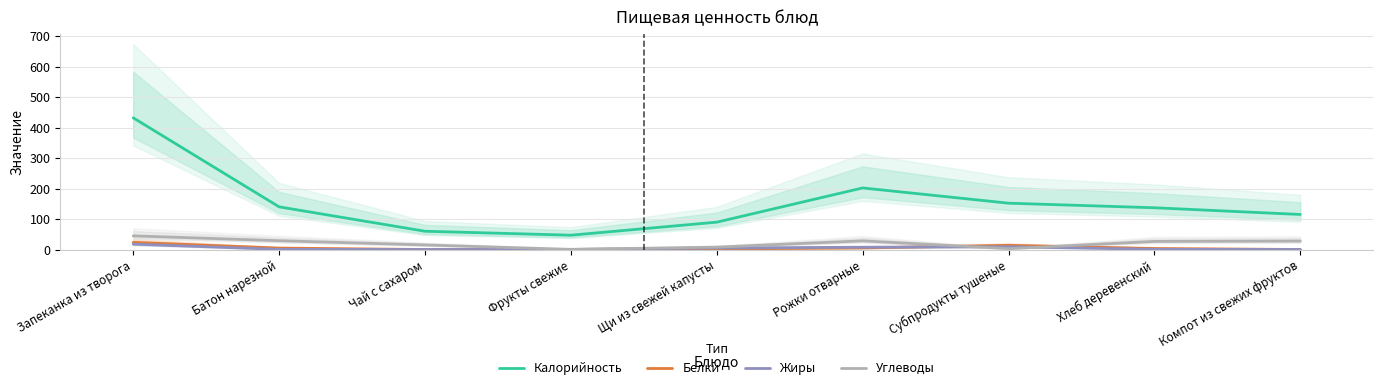

Reading right to left, extract all data points from this chart.

Калорийность: Компот из свежих фруктов=115.0	Хлеб деревенский=137.0	Субпродукты тушеные=152.0	Рожки отварные=202.0	Щи из свежей капусты=89.8	Фрукты свежие=47.0	Чай с сахаром=60.0	Батон нарезной=140.0	Запеканка из творога=432.0
Белки: Компот из свежих фруктов=0.1	Хлеб деревенский=3.4	Субпродукты тушеные=13.8	Рожки отварные=5.1	Щи из свежей капусты=1.8	Фрукты свежие=0.4	Чай с сахаром=0.1	Батон нарезной=4.7	Запеканка из творога=23.4
Жиры: Компот из свежих фруктов=0.2	Хлеб деревенский=0.7	Субпродукты тушеные=9.2	Рожки отварные=7.5	Щи из свежей капусты=5.0	Фрукты свежие=0.3	Чай с сахаром=0.0	Батон нарезной=0.6	Запеканка из творога=17.7
Углеводы: Компот из свежих фруктов=27.9	Хлеб деревенский=26.6	Субпродукты тушеные=2.9	Рожки отварные=28.5	Щи из свежей капусты=7.9	Фрукты свежие=0.6	Чай с сахаром=15.0	Батон нарезной=29.0	Запеканка из творога=44.8